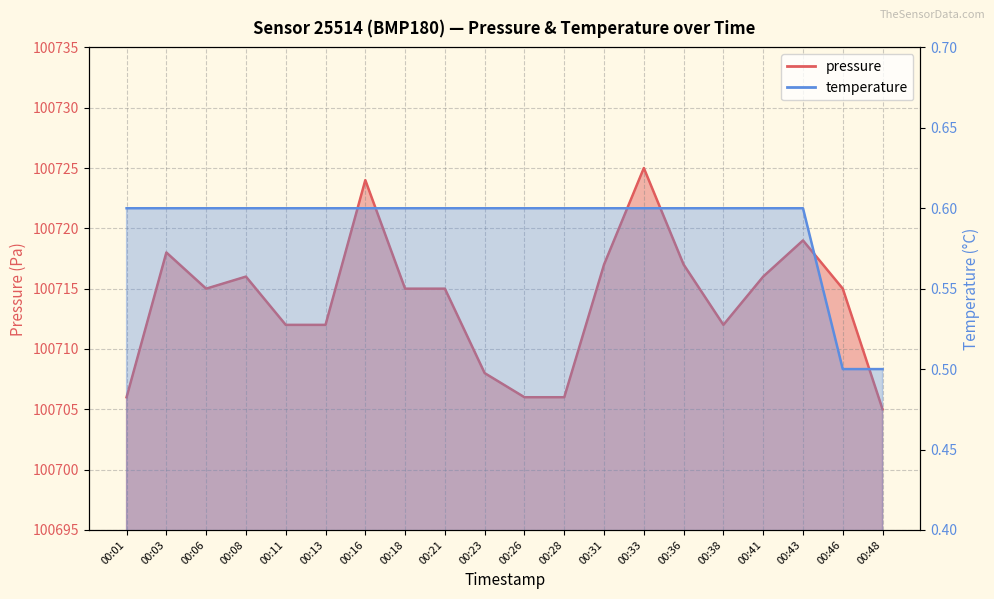

Rank the series by their average value, from lowest to highest.

temperature, pressure